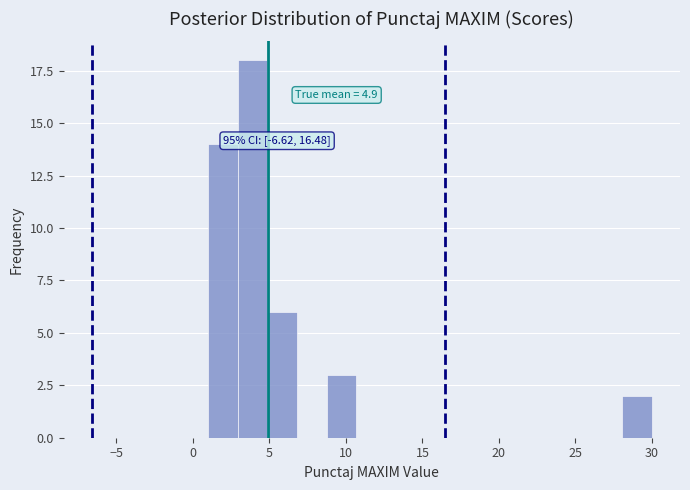

Around what value on the x-axis is the tallest bar? Give the approximate position of its centre, as read against the axis.

4.0